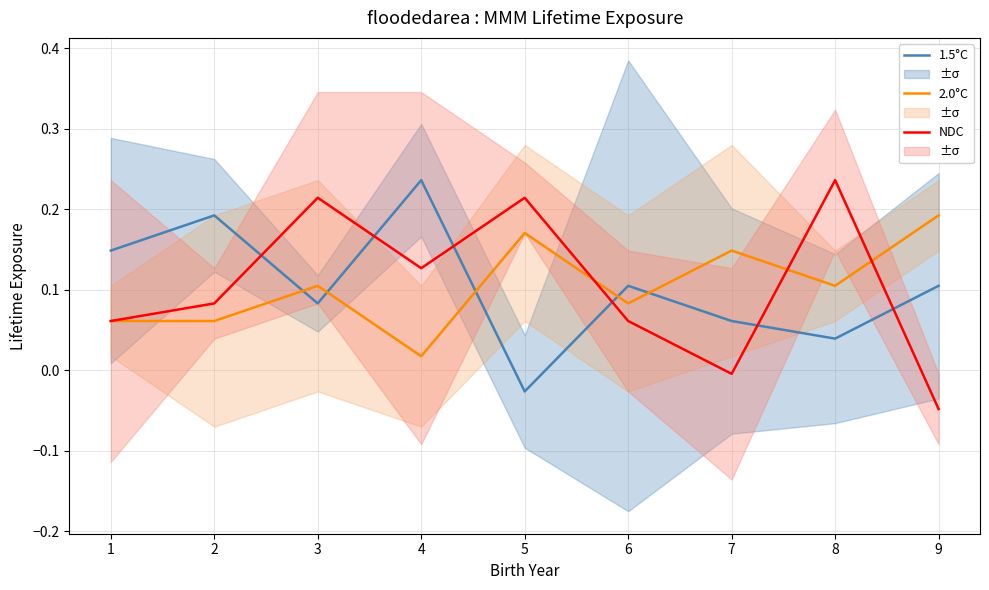

Which series has the largest total across all categories?

1.5°C